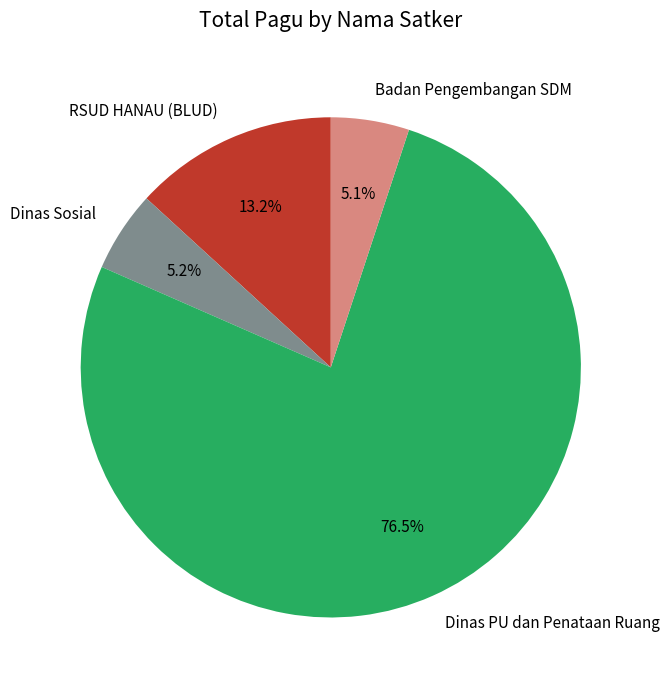

What is the total percentage of Dinas Sosial and Badan Pengembangan SDM?

10.3%